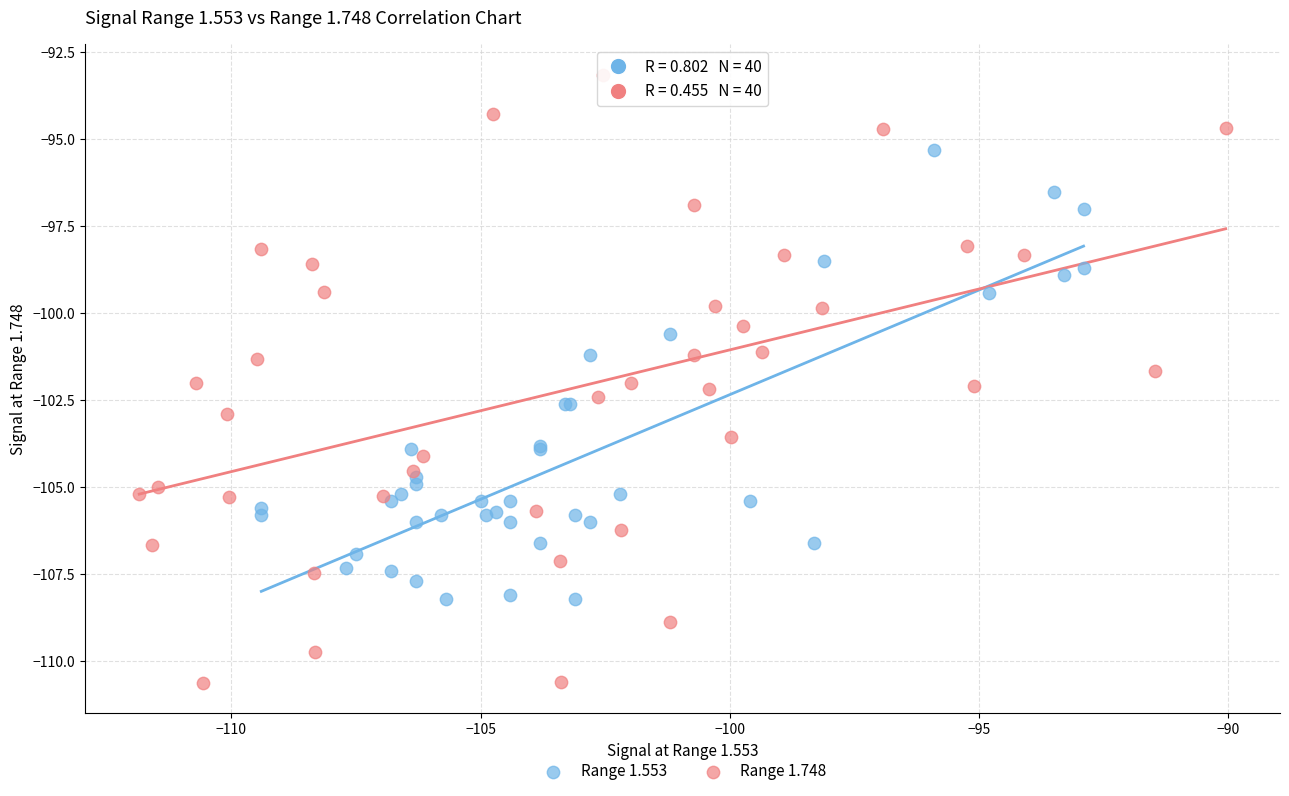

Which series has the largest Y range (max minus min)?

Range 1.748